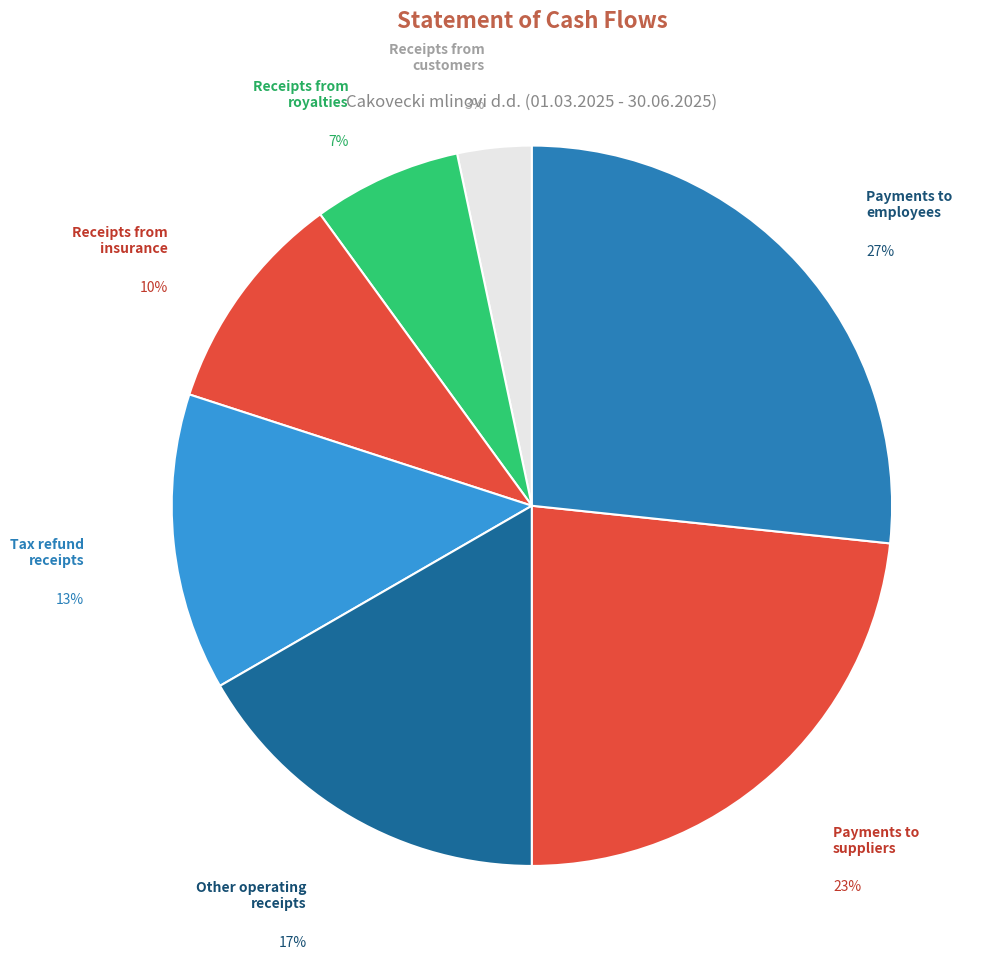

To the nearest percent, what percentage of the pie is Tax refund receipts?

13%